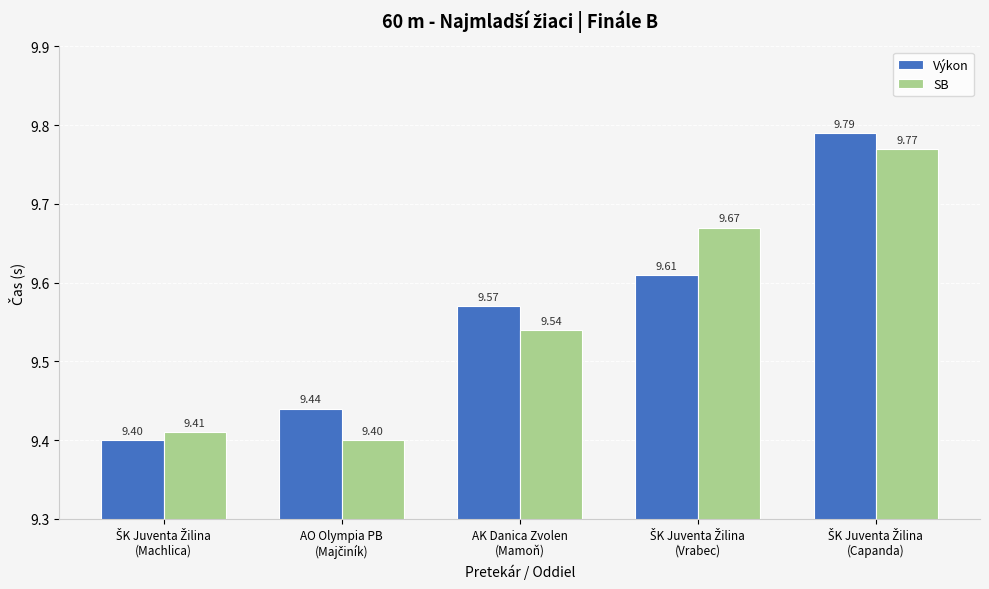

What is the sum of all Výkon values?

47.8